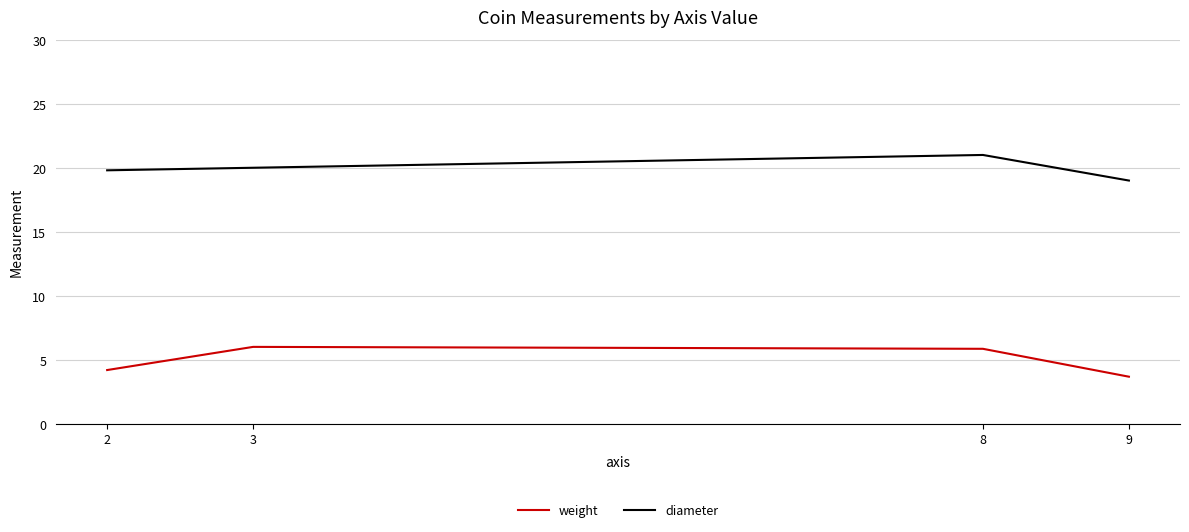

What is the difference between the maximum and minimum values in the weight series?

2.3